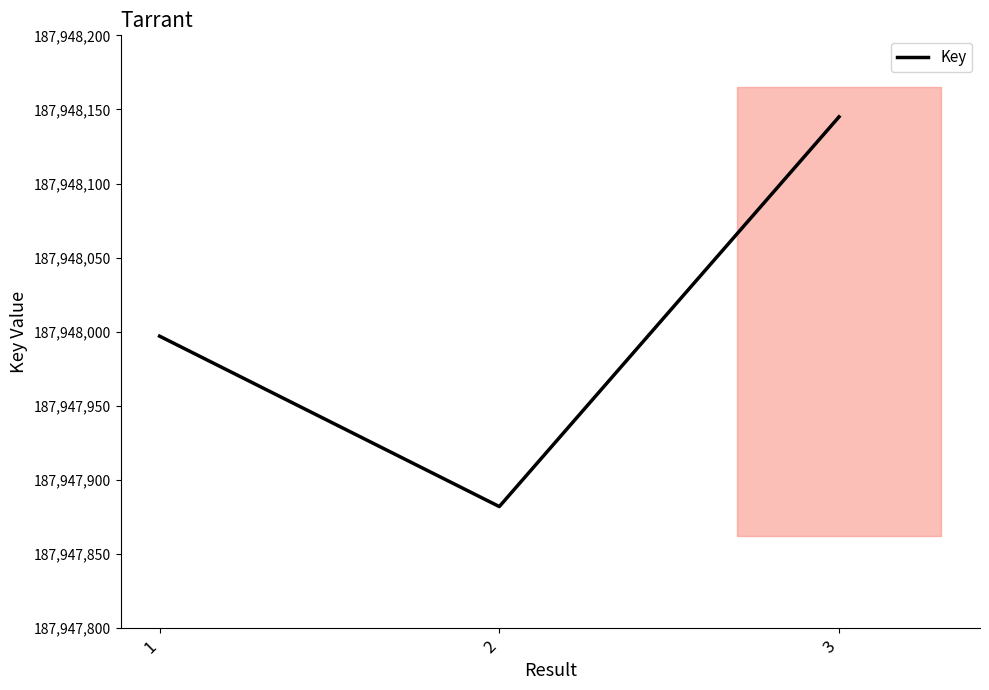

How many lines are shown in the chart?

1